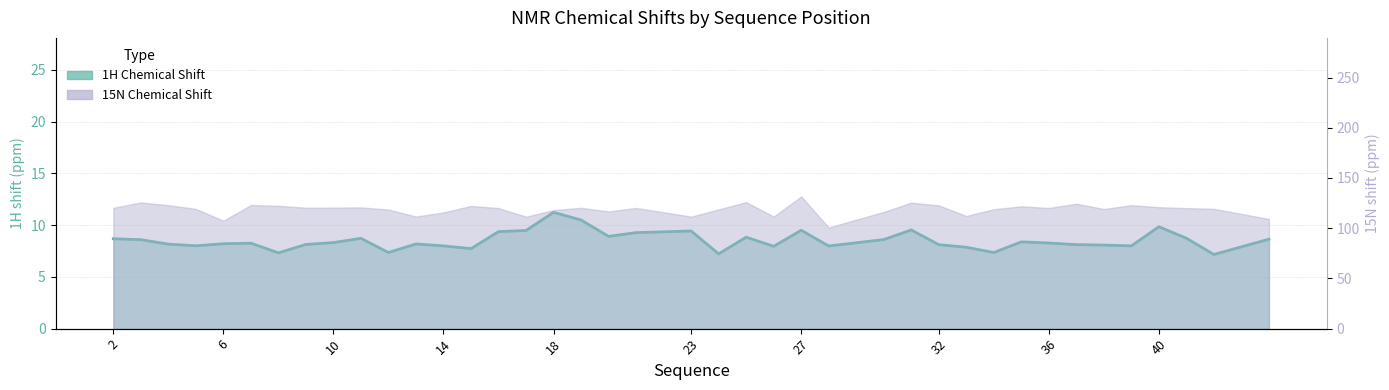

What is the value of the 8th point from the left?

8.1